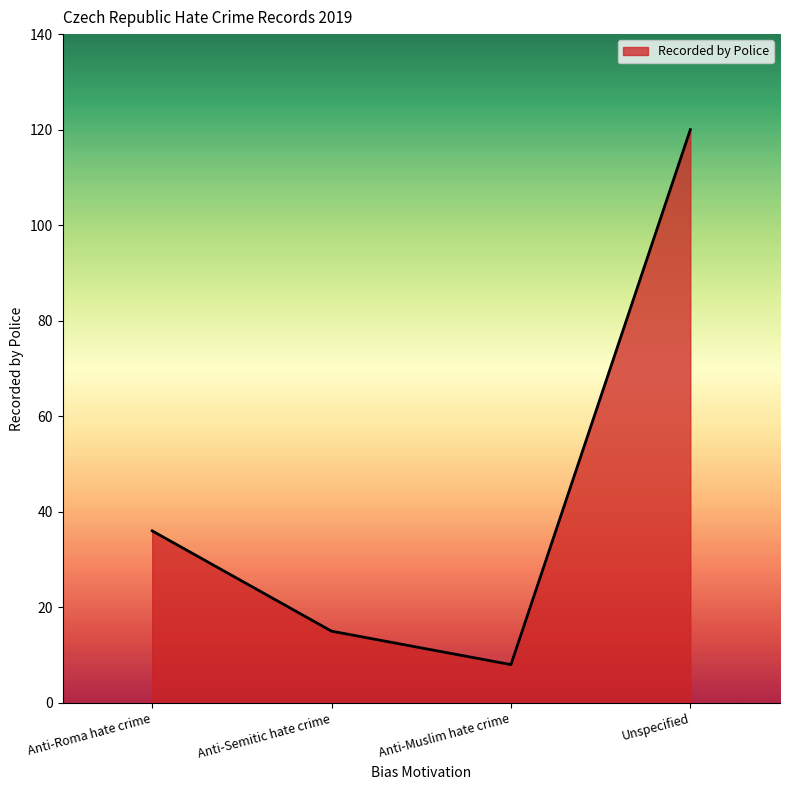

What is the difference between the second highest and second lowest values?

21